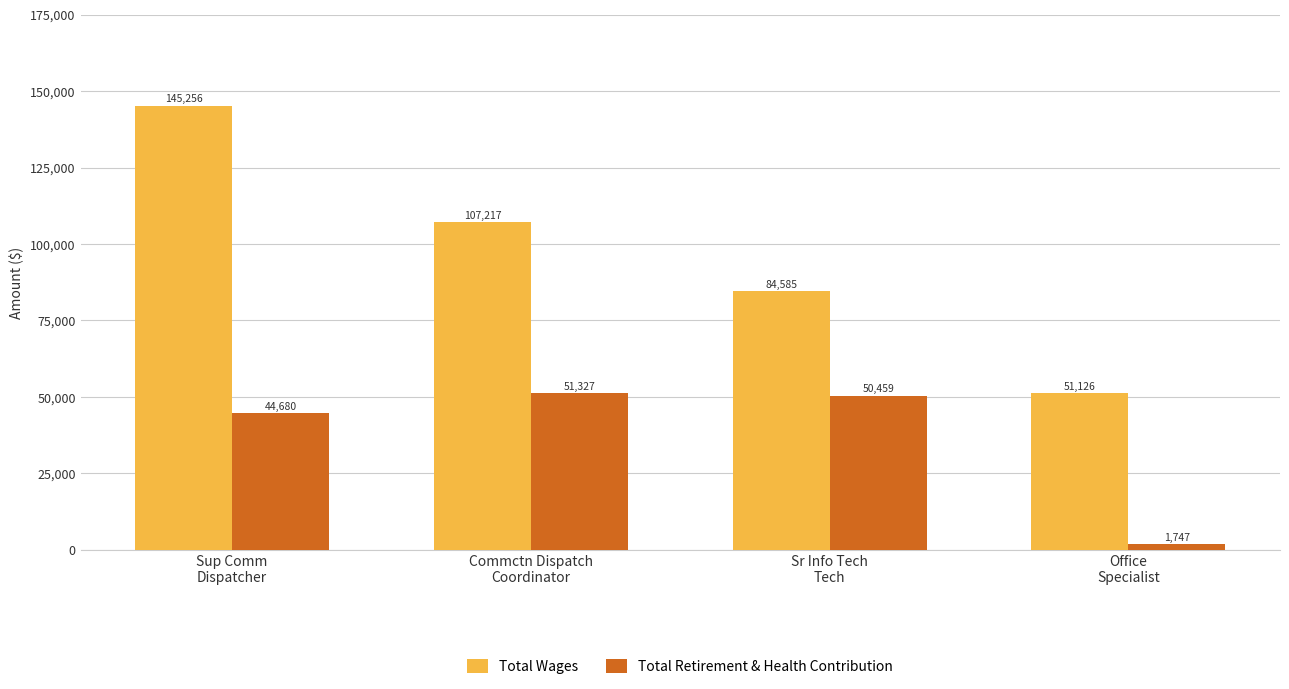

What is the value of the Total Wages bar at the 2nd from the left?

107217